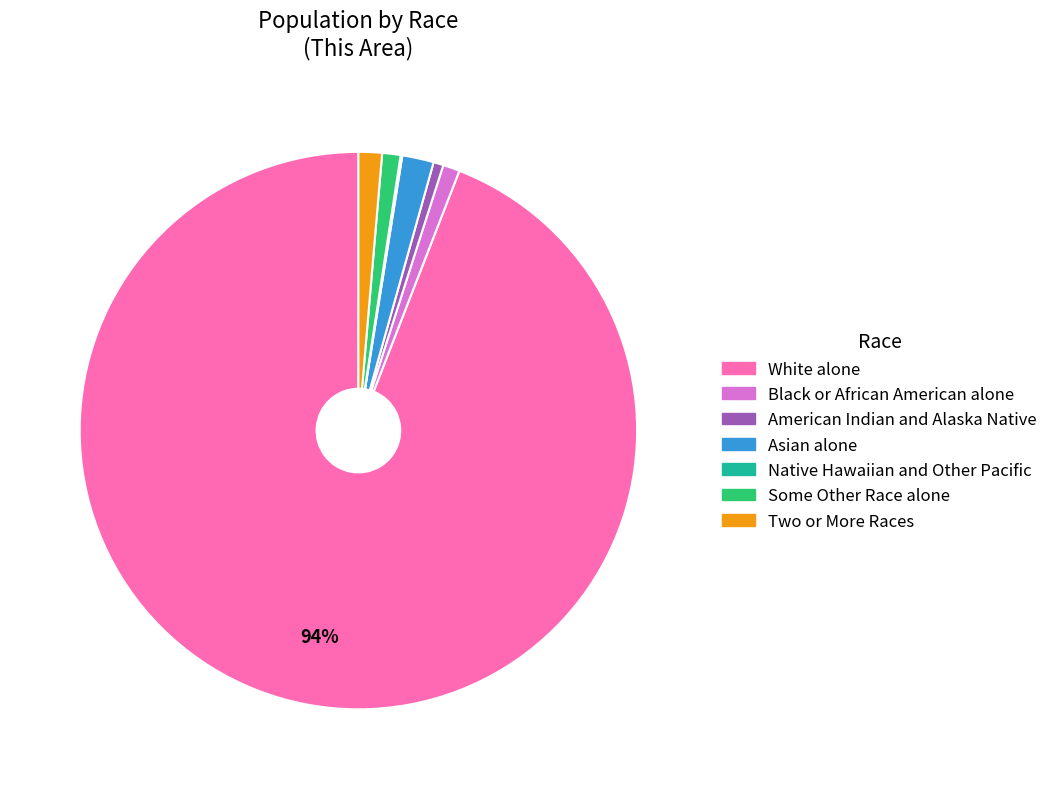

Combined, do White alone and Two or More Races account for over 50%?

Yes